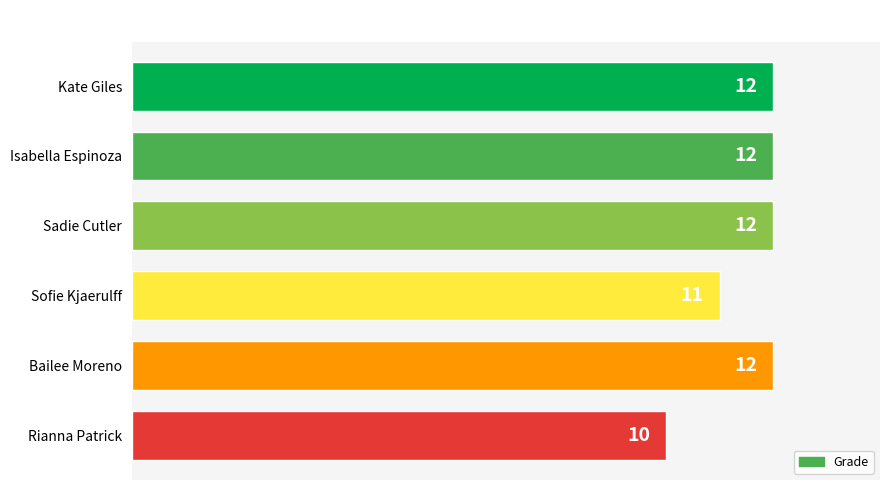

Which has a higher value, Bailee Moreno or Sofie Kjaerulff?

Bailee Moreno